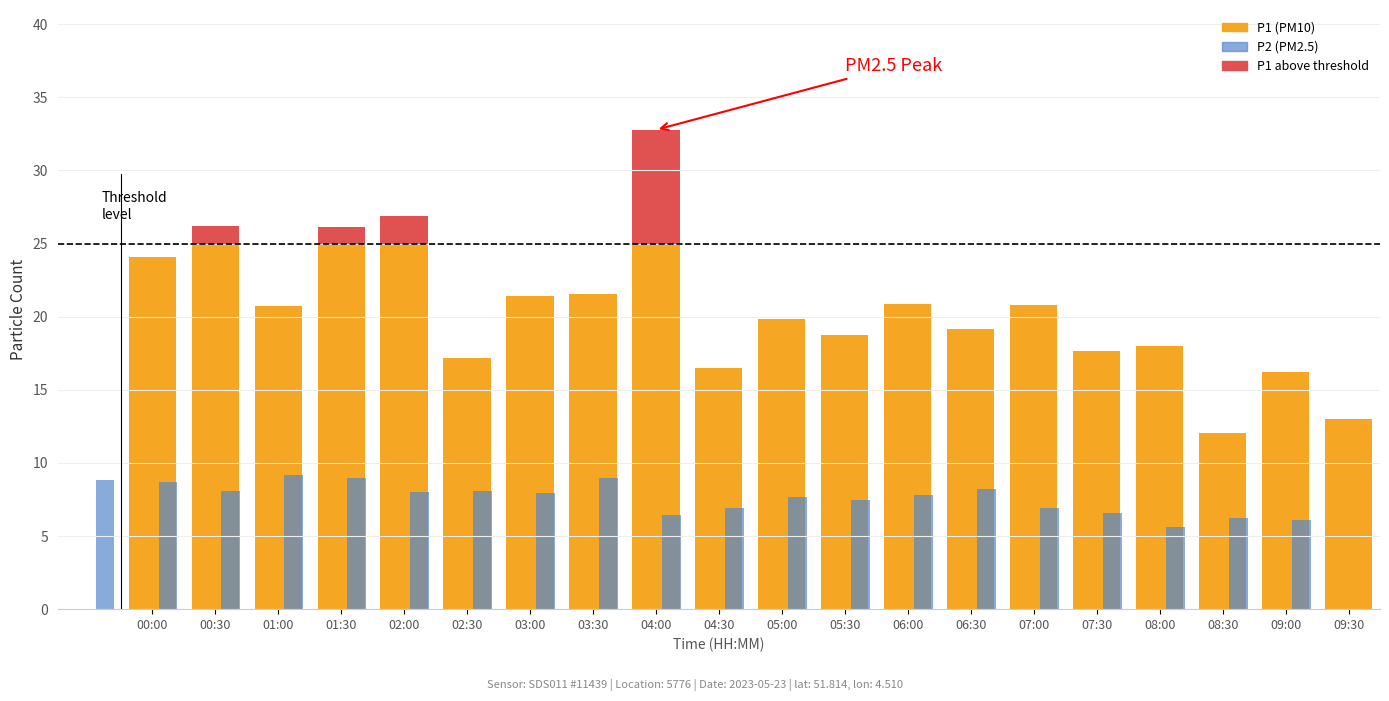

What is the label of the 2nd bar from the left?

00:30